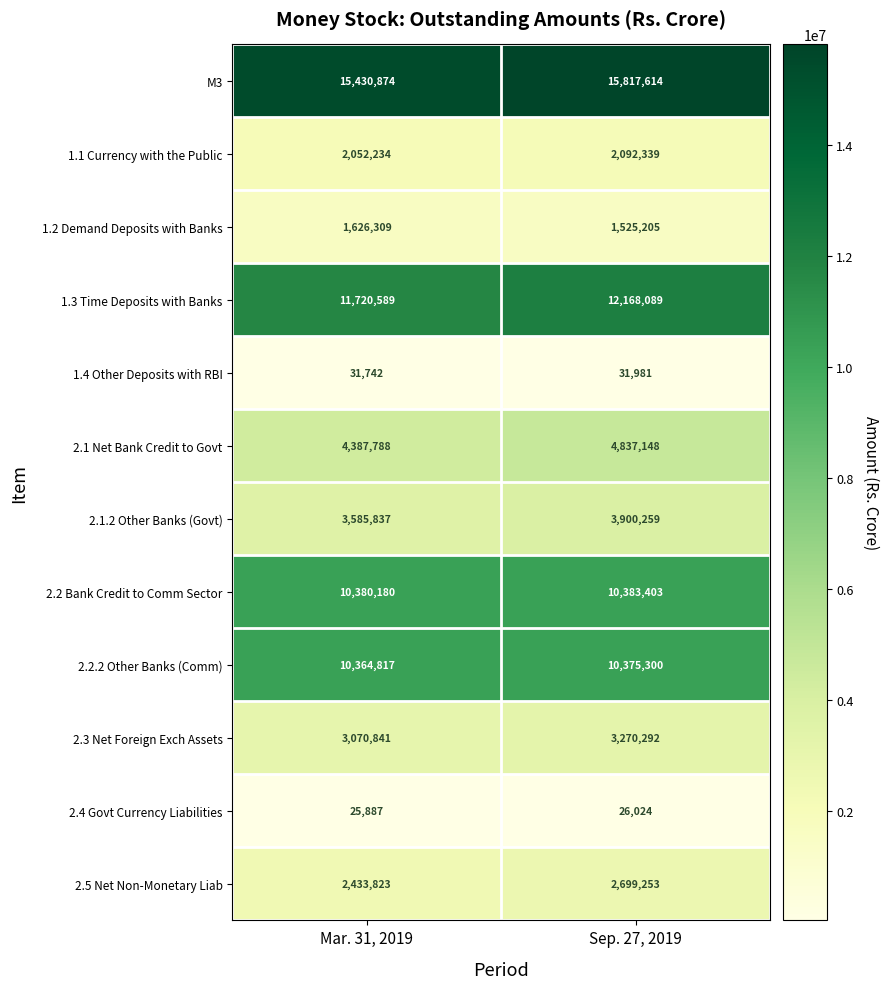

Which series changed the most between Mar. 31, 2019 and Sep. 27, 2019?

2.1 Net Bank Credit to Govt